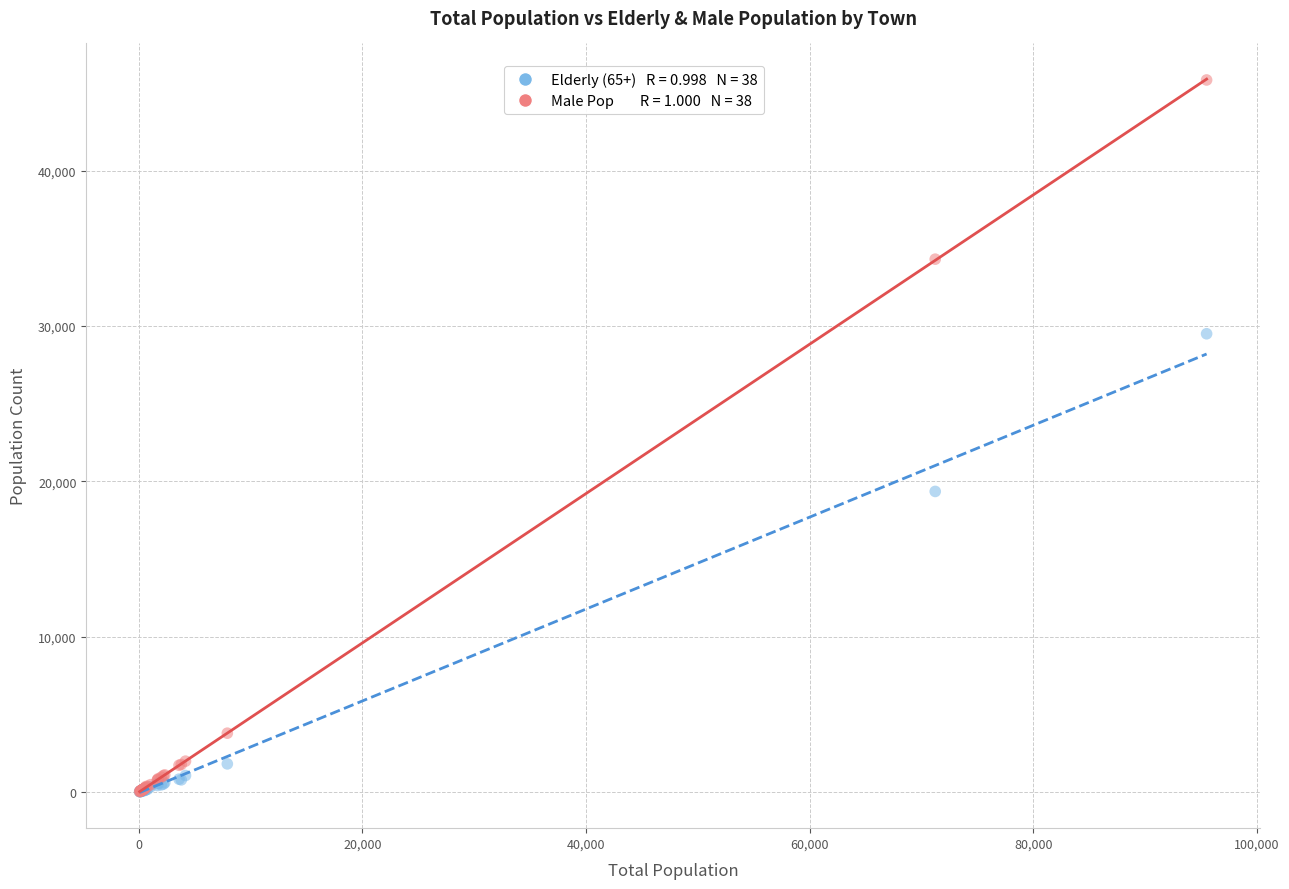

Across all series, what Y value is closest to 22933?

19357